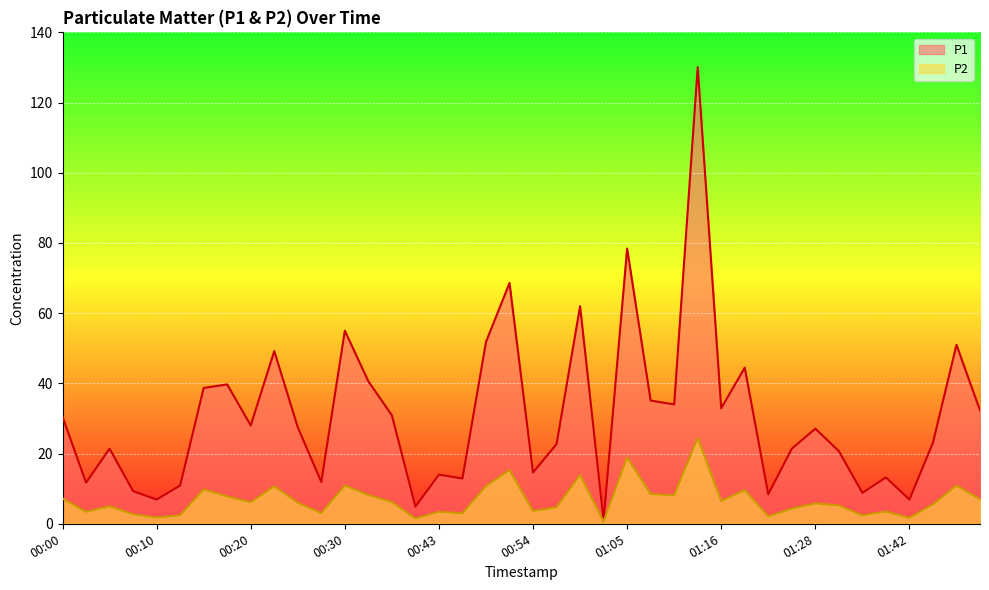

What is the label of the 19th point from the left?

00:49